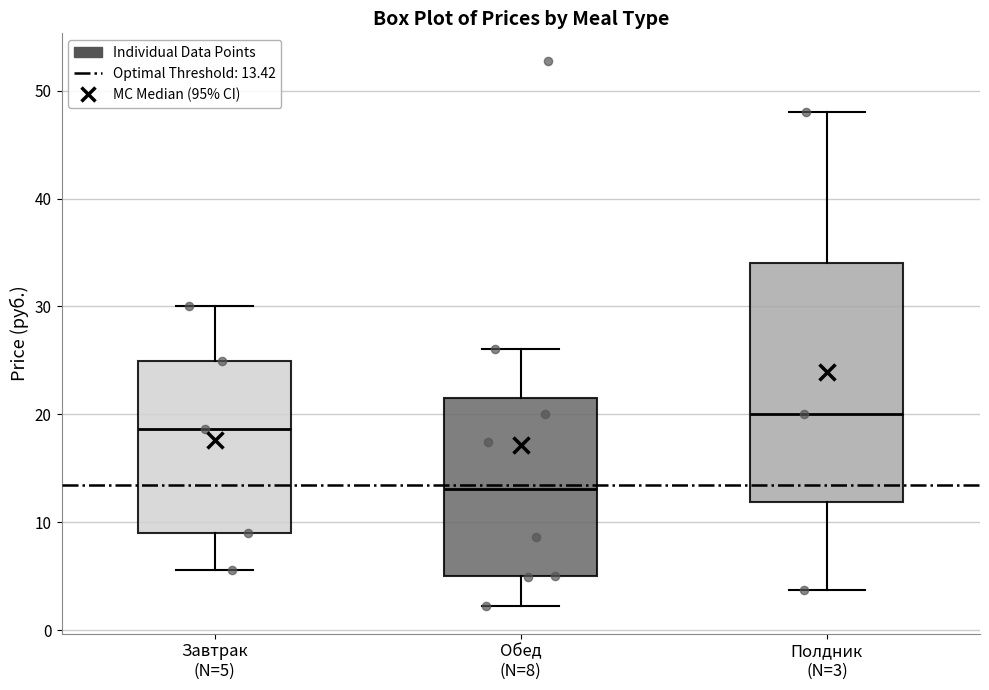

Which box's median line is the lowest?

Обед (N=8)